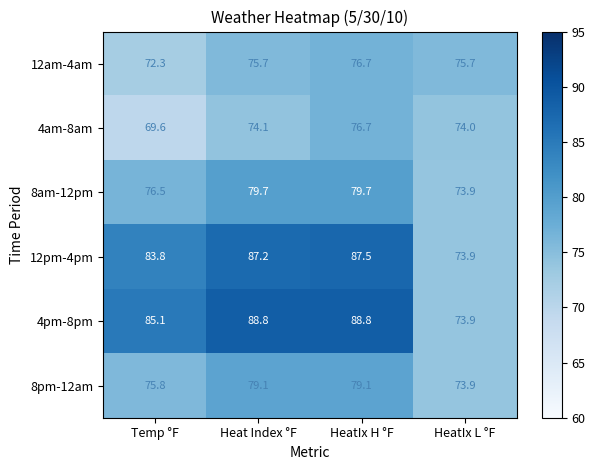

Reading left to right, what are all the values shown in this chart?

12am-4am: 72.3	75.7	76.7	75.7
4am-8am: 69.6	74.1	76.7	74.0
8am-12pm: 76.5	79.7	79.7	73.9
12pm-4pm: 83.8	87.2	87.5	73.9
4pm-8pm: 85.1	88.8	88.8	73.9
8pm-12am: 75.8	79.1	79.1	73.9